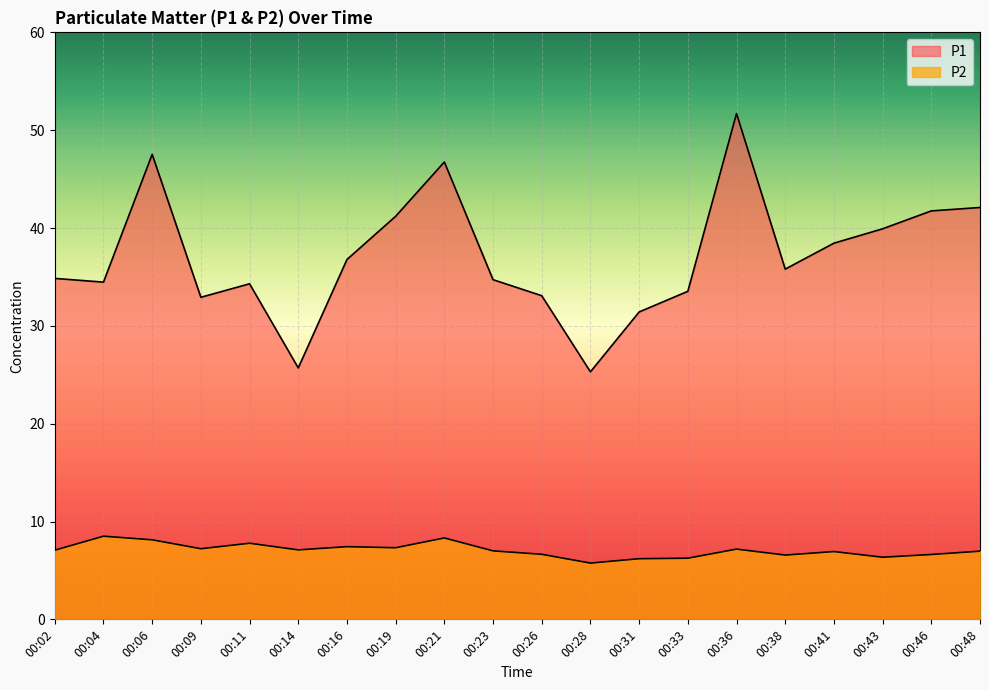

True or false: P2 and P1 cross at least once.

False